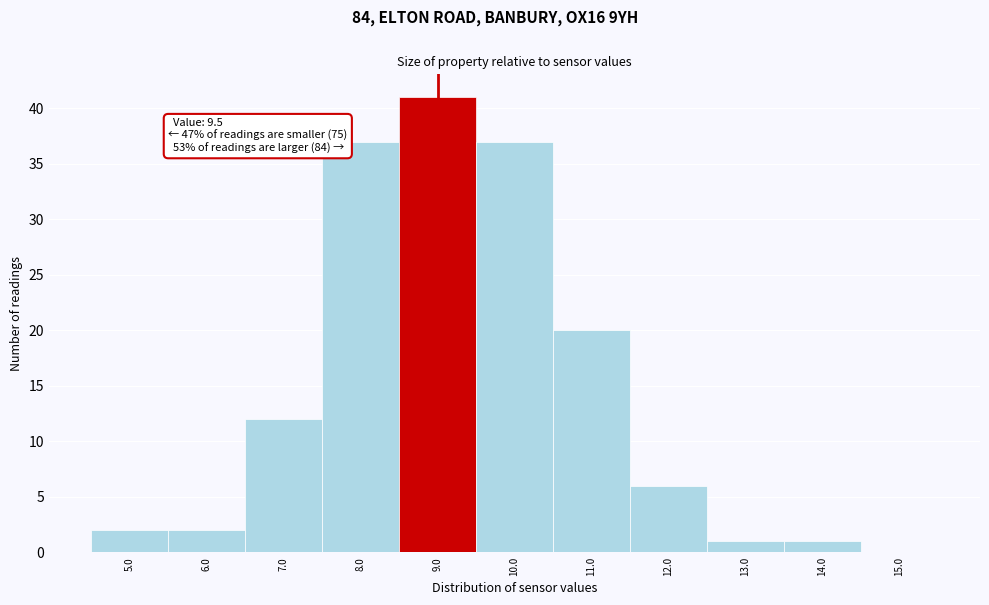

Reading left to right, list all the values displayed in this chart.

5.0=2	6.0=2	7.0=12	8.0=37	9.0=41	10.0=37	11.0=20	12.0=6	13.0=1	14.0=1	15.0=0